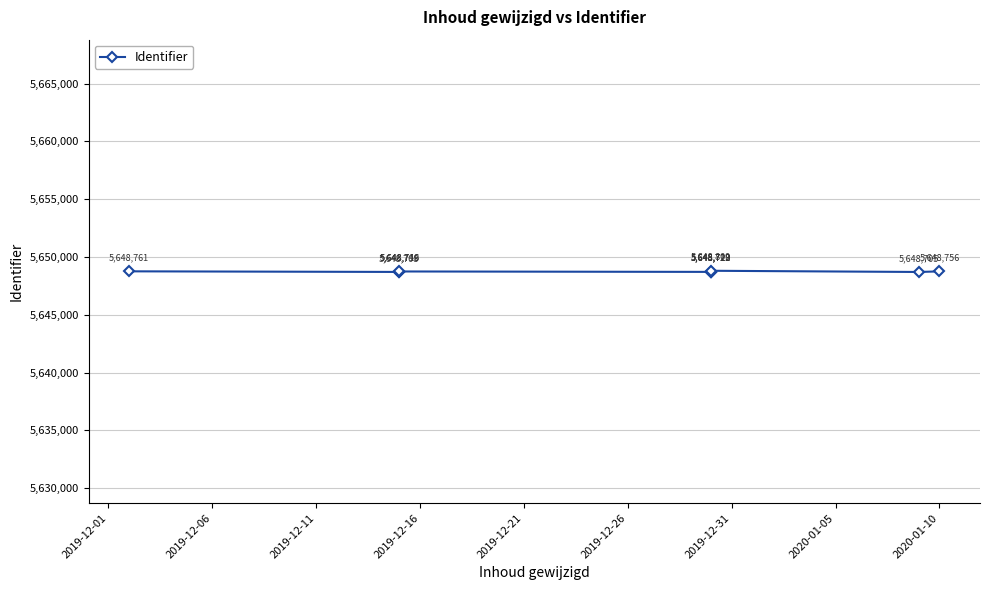

How many lines are shown in the chart?

1